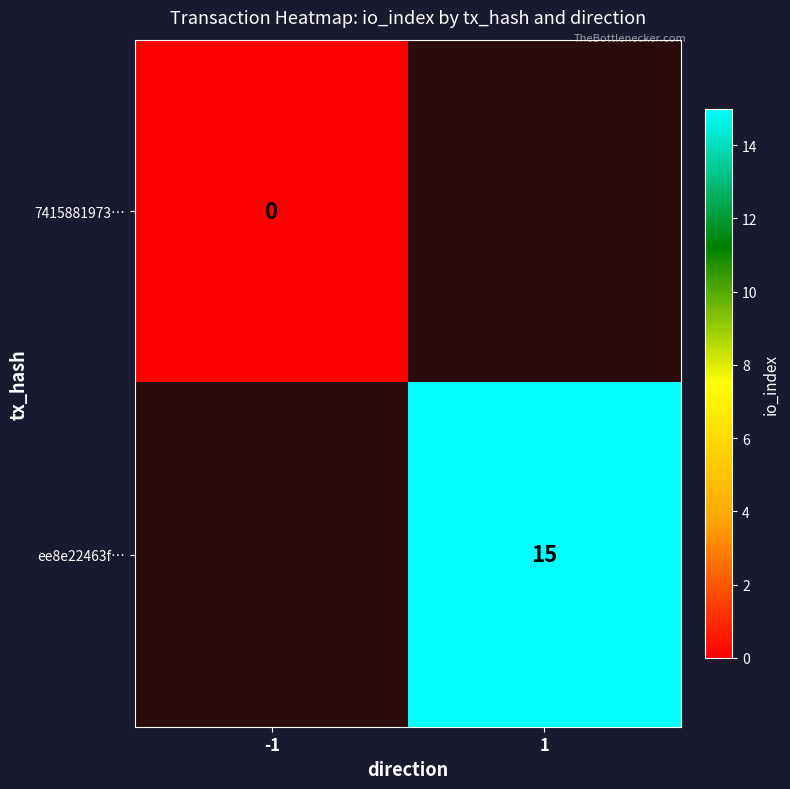

The value of ee8e22463f… at 1 is 15. True or false?

True